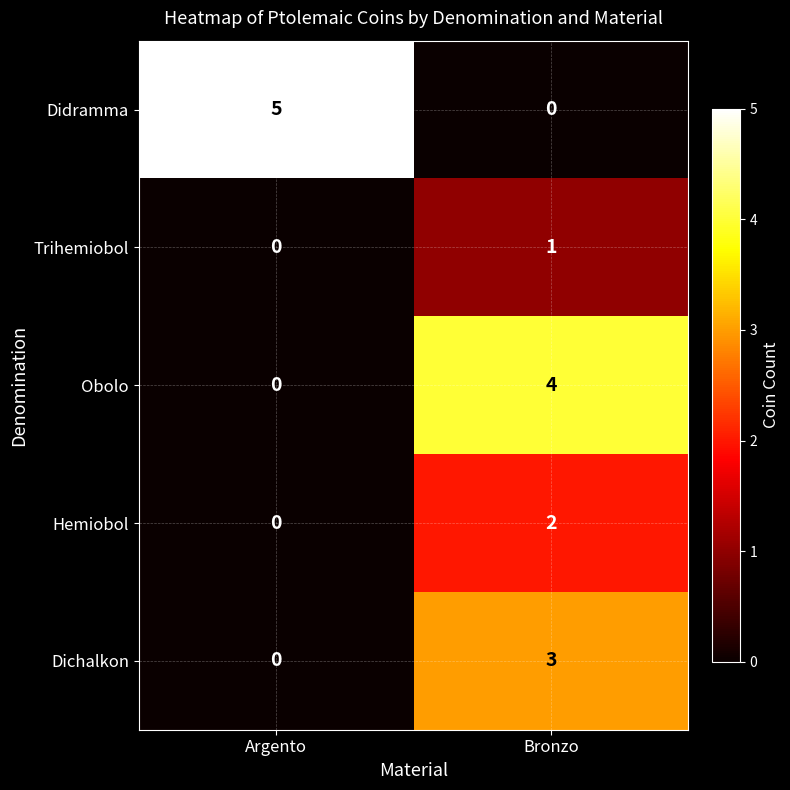

What is the total value across all series at Bronzo?

10